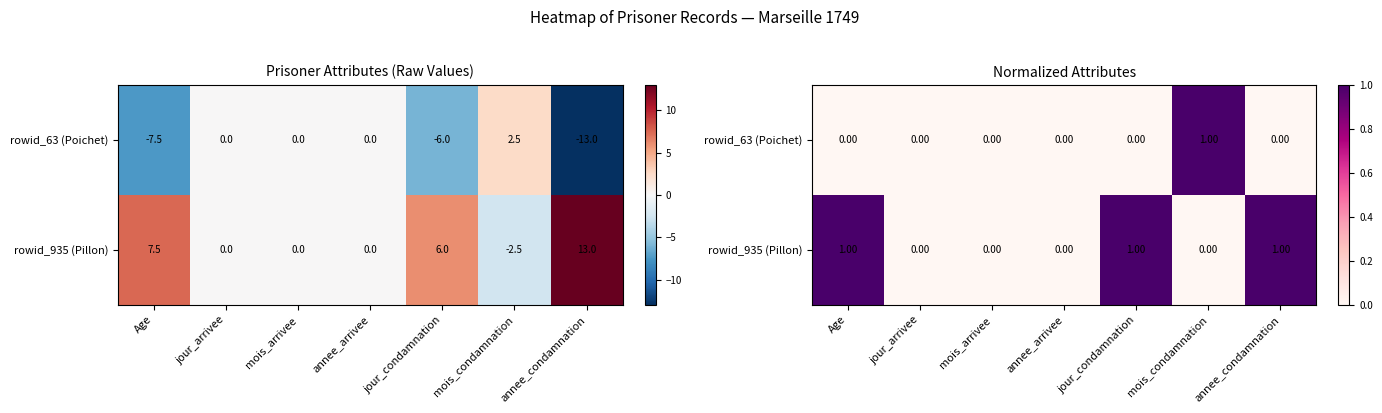

The rowid_63 (Poichet) series shows 0 at annee_condamnation. True or false?

False